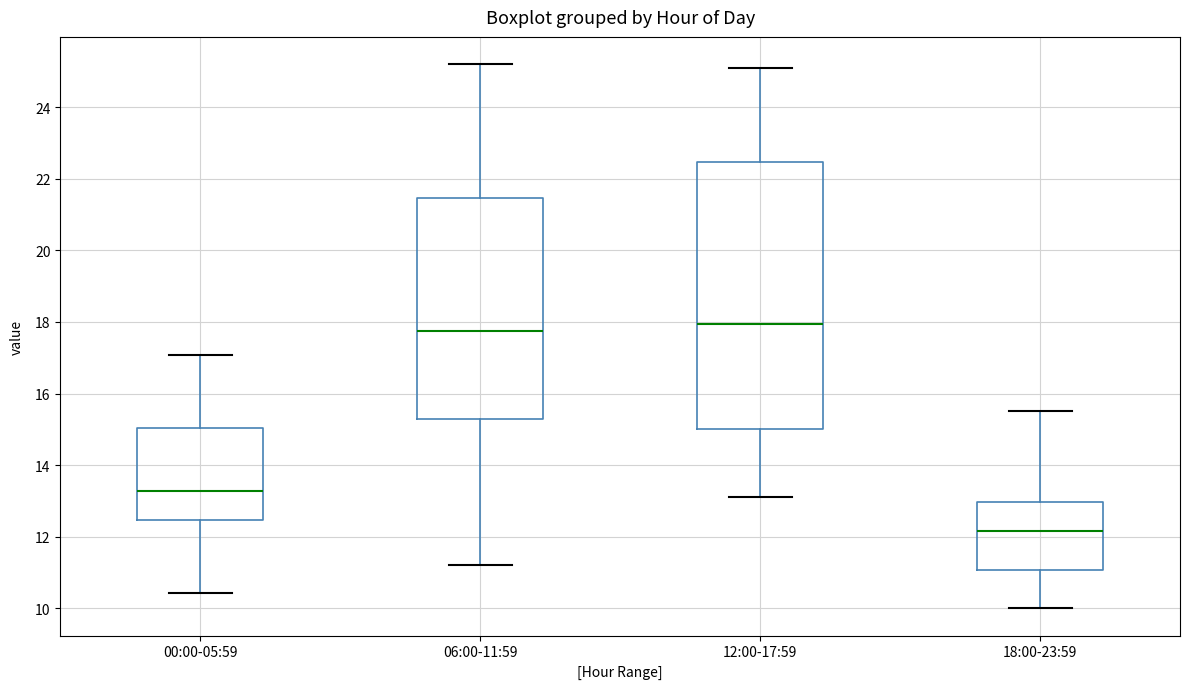

Where does the median line of the box for 00:00-05:59 sit on the y-axis? The values are not printed on the chart, so give them approximately, as read against the axis.

13.2